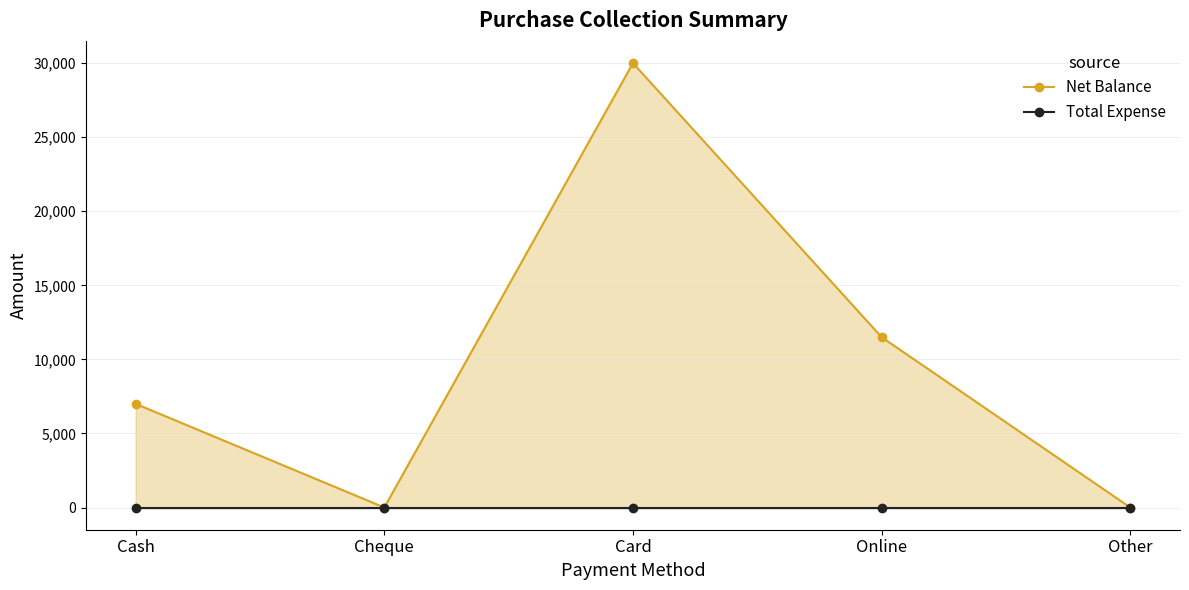

How many lines are shown in the chart?

2